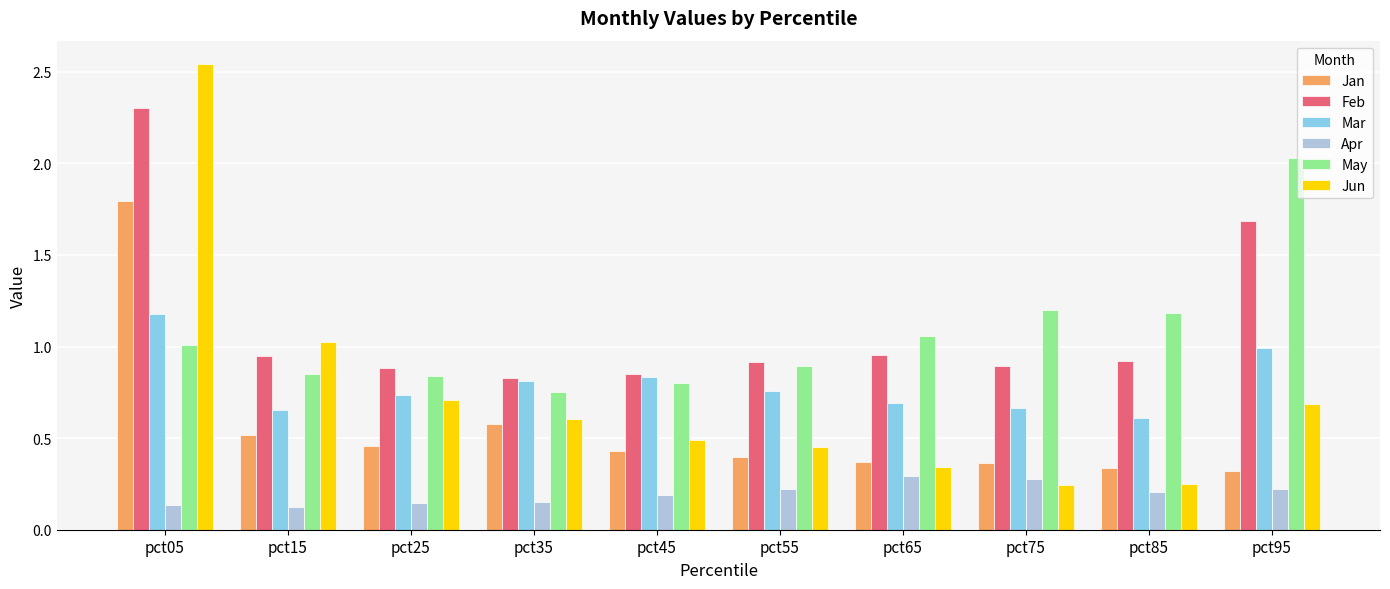

At how many categories does at least one series exceed 2?

2